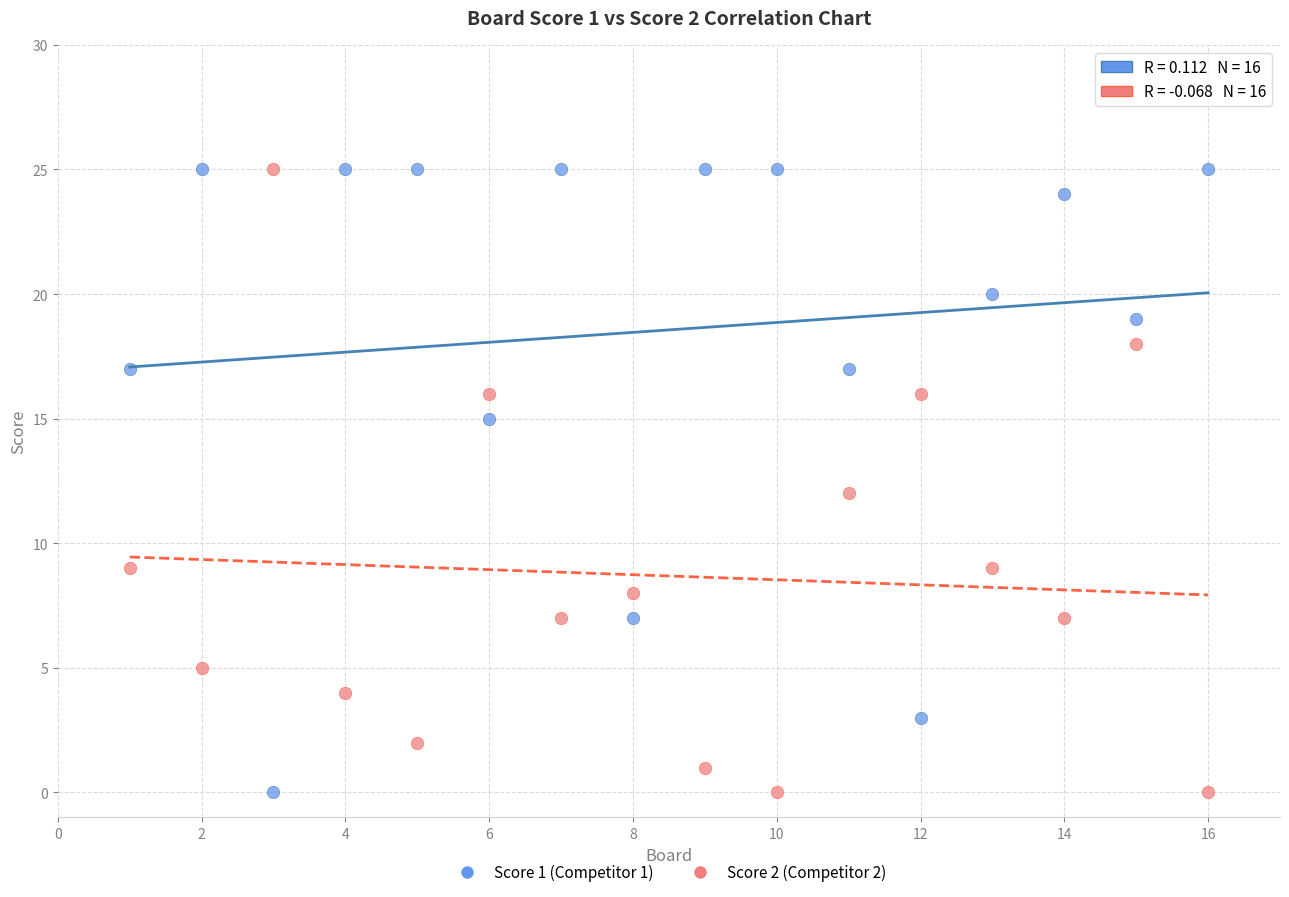

What is the X range (max minus min) for the scatter plot?

15